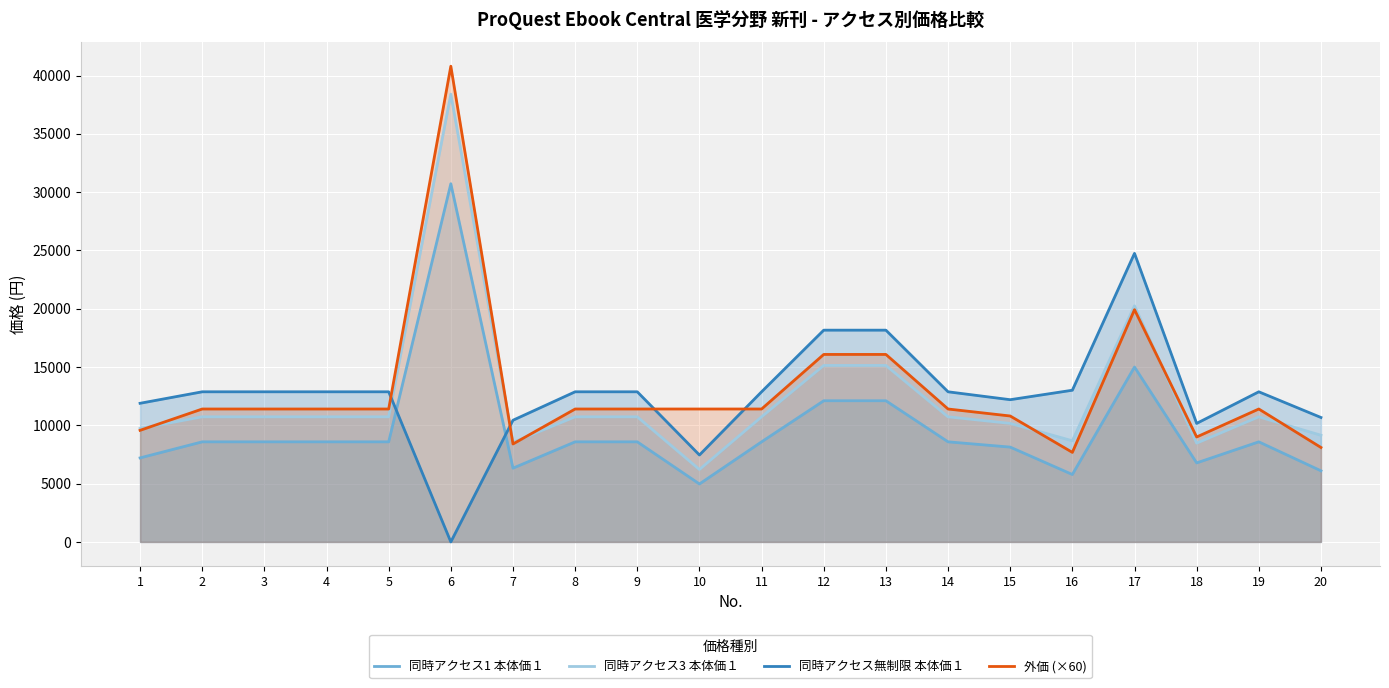

List the series in order of their peak value, highest first.

外価 (×60), 同時アクセス3 本体価１, 同時アクセス1 本体価１, 同時アクセス無制限 本体価１